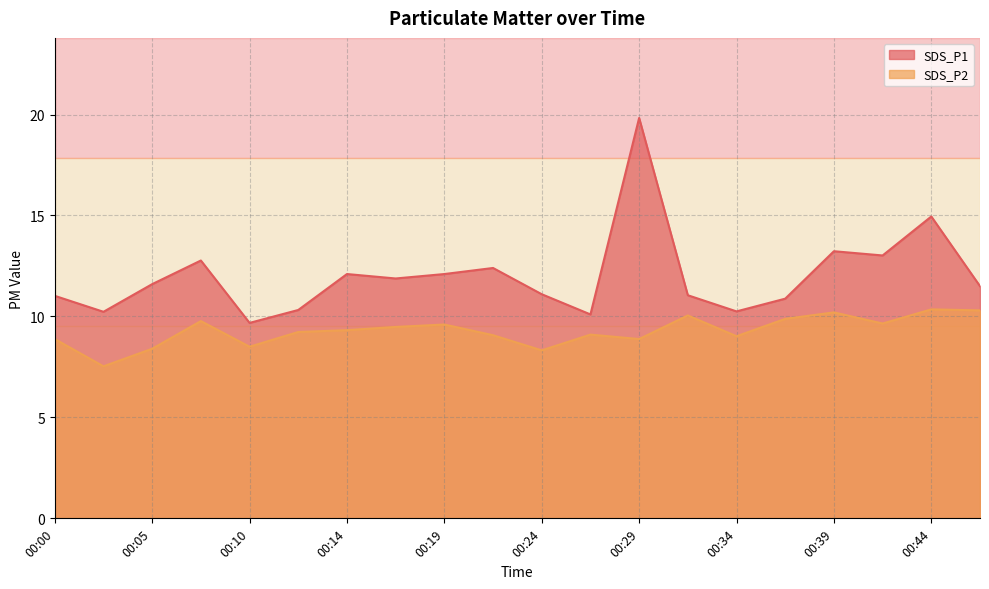

How many lines are shown in the chart?

2